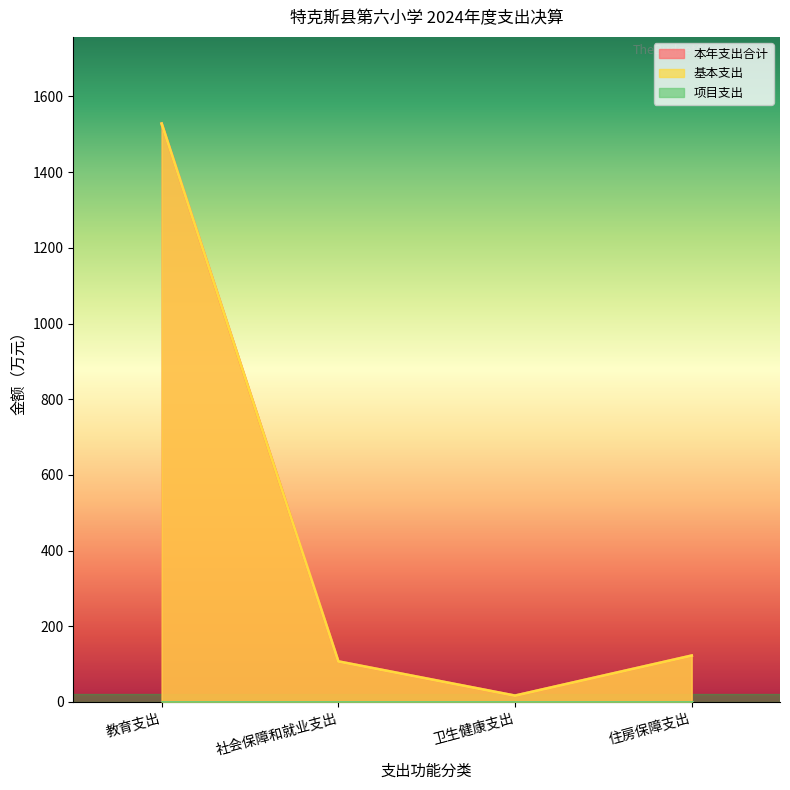

Is the value of 基本支出 at 教育支出 greater than the value of 本年支出合计 at 住房保障支出?

Yes